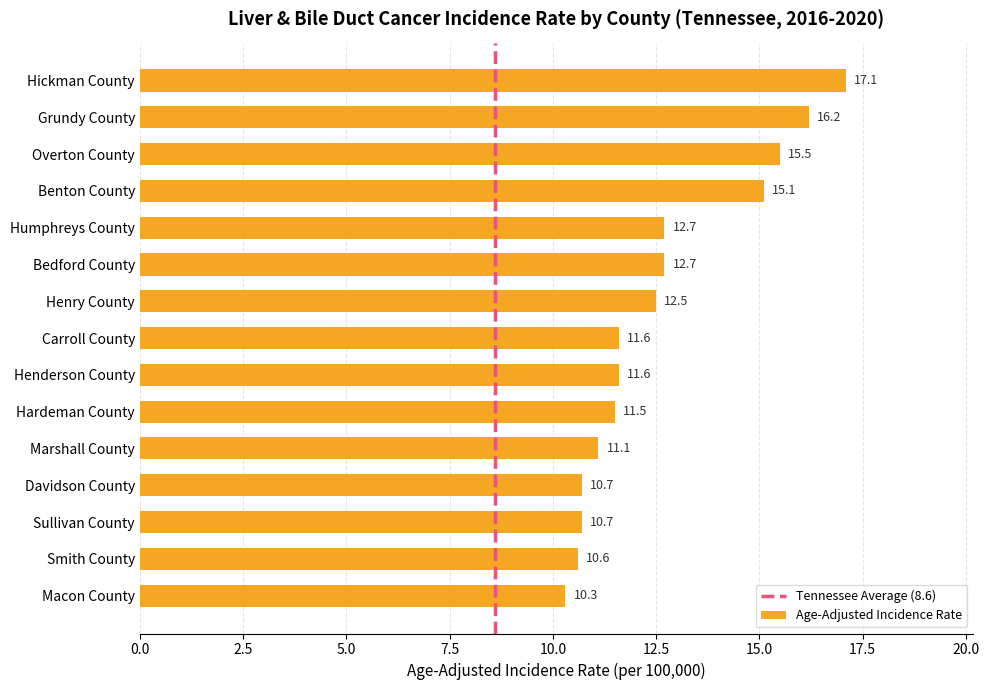

What is the value of the 1st bar from the top?

17.1